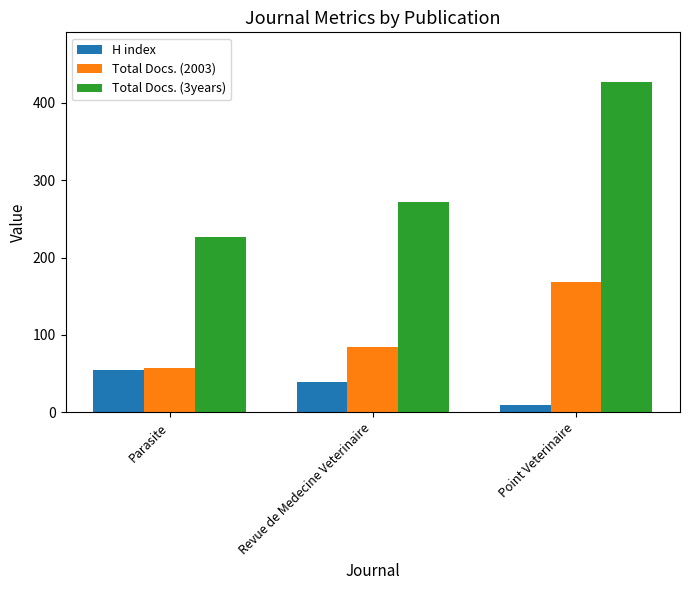

At how many categories does at least one series exceed 150?

3